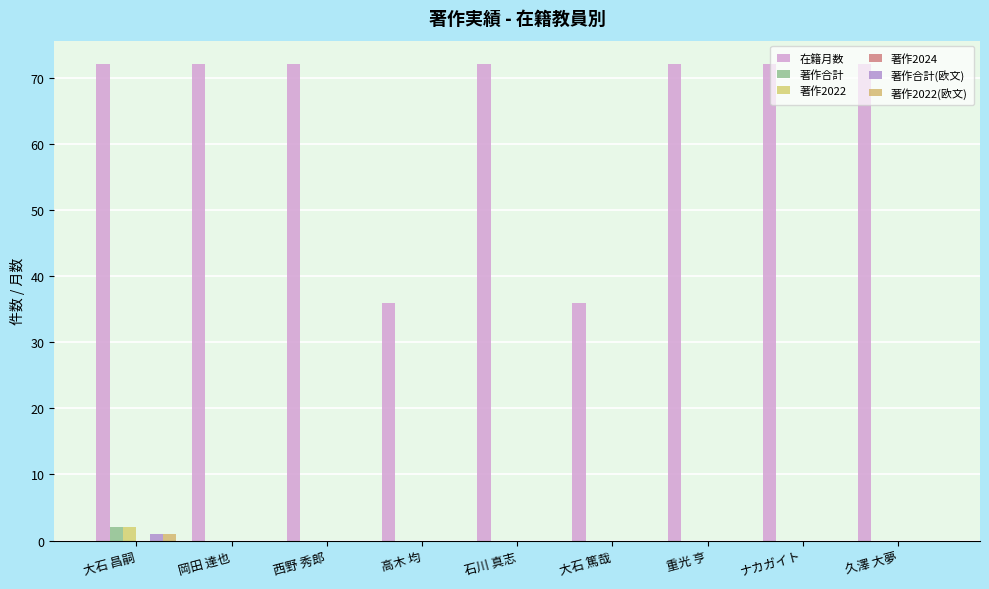

Which series has the widest spread of values?

在籍月数